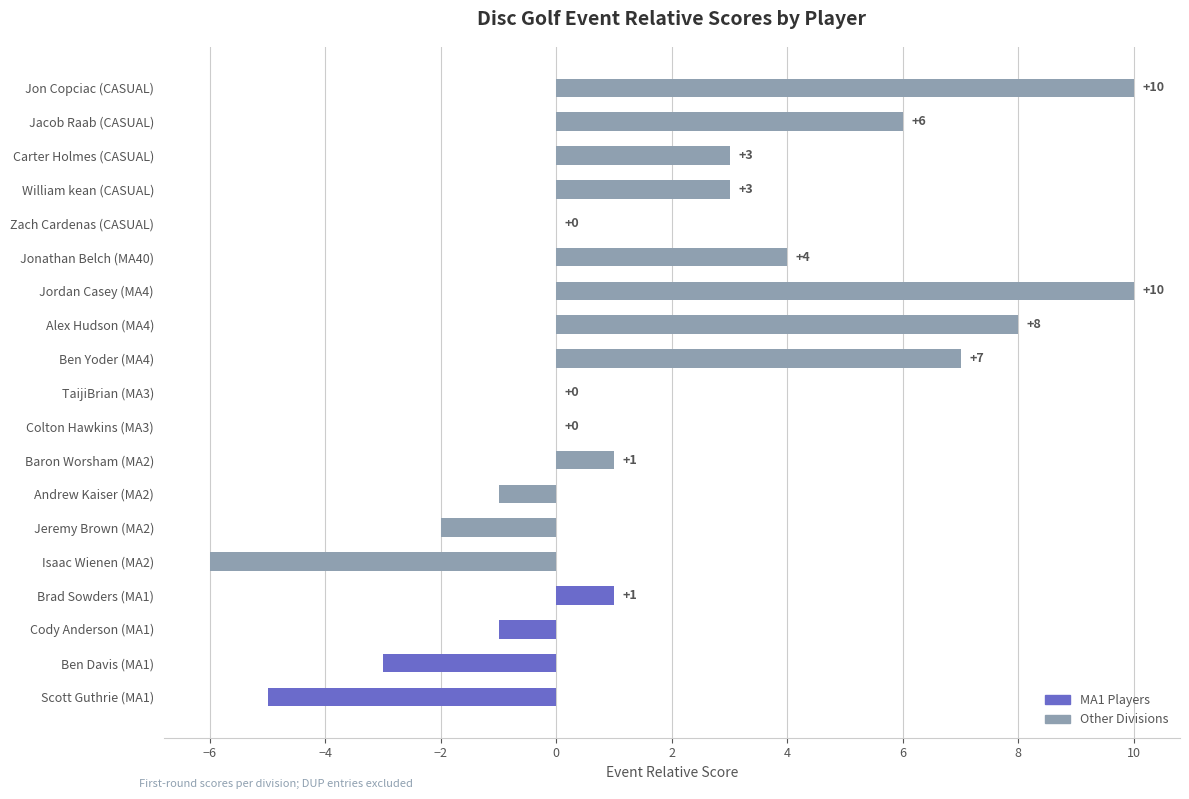

Reading bottom to top, extract all data points from this chart.

Scott Guthrie (MA1)=-5	Ben Davis (MA1)=-3	Cody Anderson (MA1)=-1	Brad Sowders (MA1)=1	Isaac Wienen (MA2)=-6	Jeremy Brown (MA2)=-2	Andrew Kaiser (MA2)=-1	Baron Worsham (MA2)=1	Colton Hawkins (MA3)=0	TaijiBrian (MA3)=0	Ben Yoder (MA4)=7	Alex Hudson (MA4)=8	Jordan Casey (MA4)=10	Jonathan Belch (MA40)=4	Zach Cardenas (CASUAL)=0	William kean (CASUAL)=3	Carter Holmes (CASUAL)=3	Jacob Raab (CASUAL)=6	Jon Copciac (CASUAL)=10